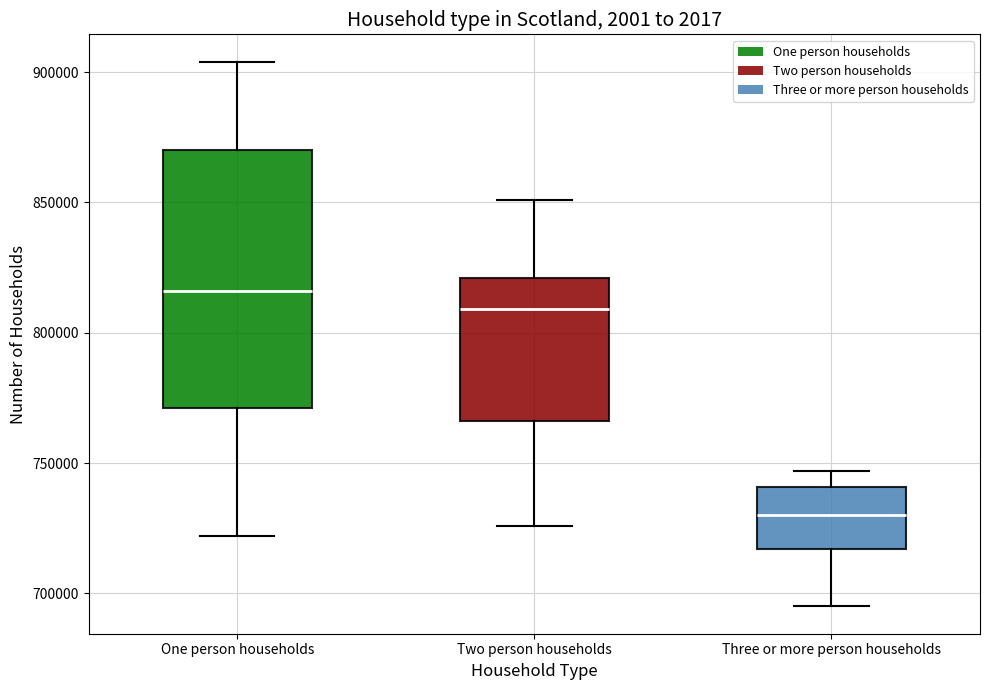

Where does the lower whisker of the box for Three or more person households end on the y-axis? The values are not printed on the chart, so give them approximately, as read against the axis.

695000